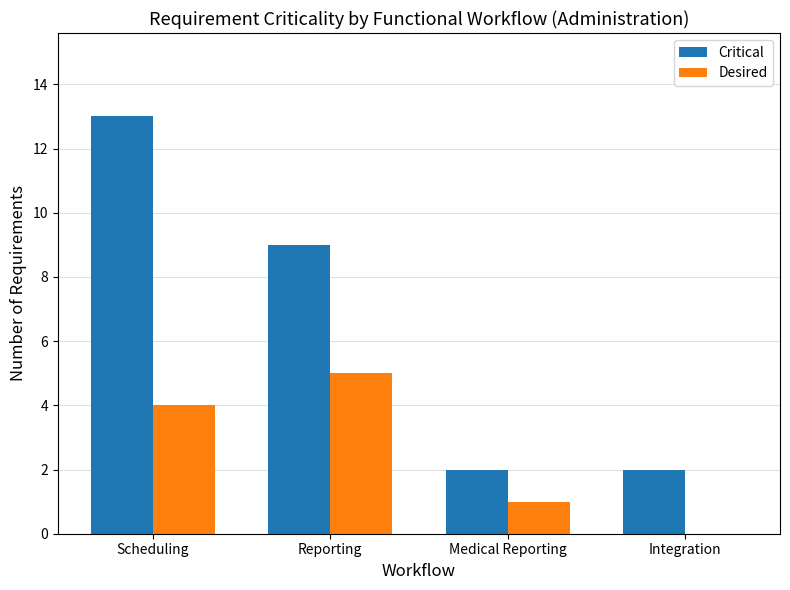

How many groups of bars are there?

4